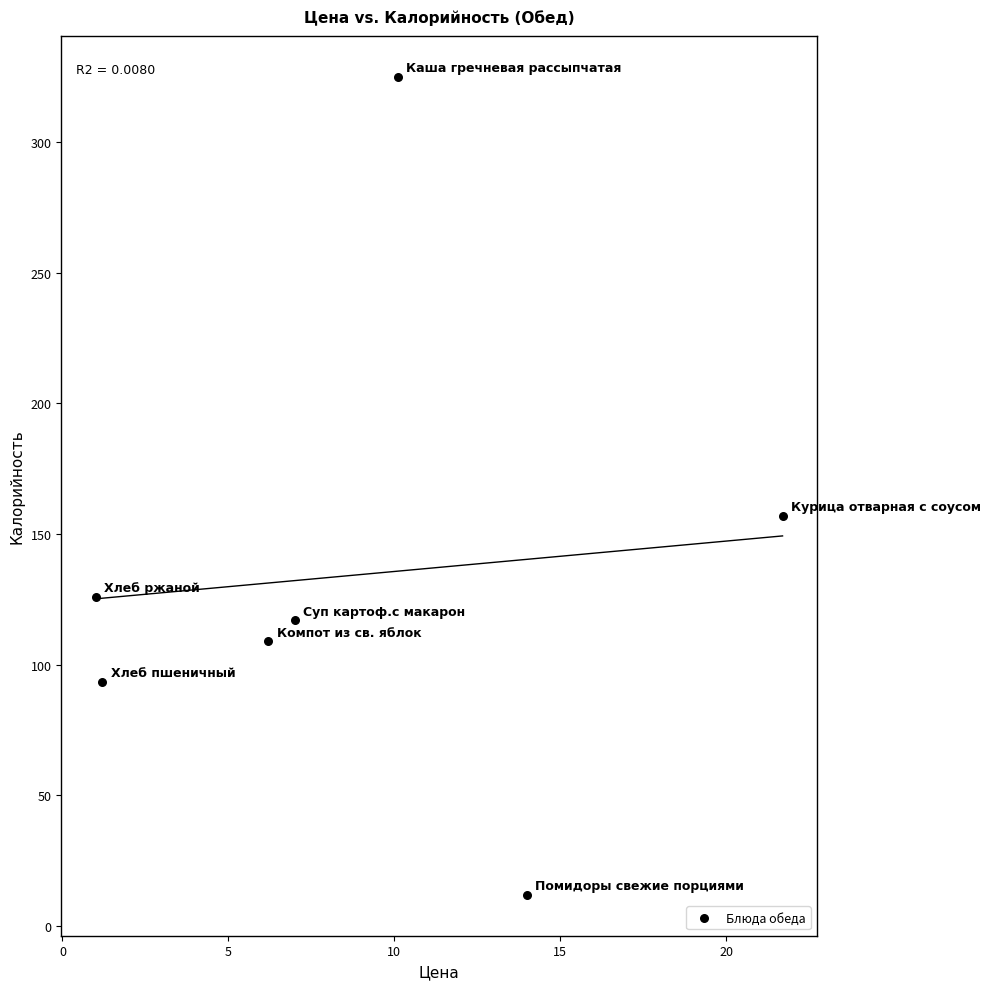

What is the range of X values (max minus min)?

20.7